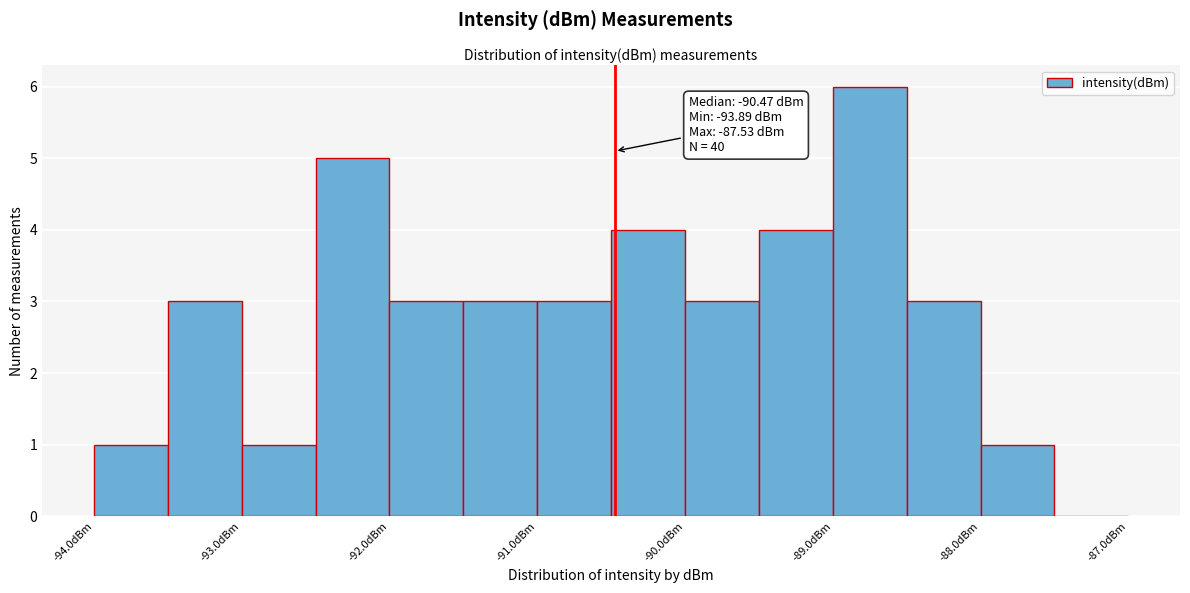

Which range on the x-axis has the tallest bar?

-89.0 to -88.5